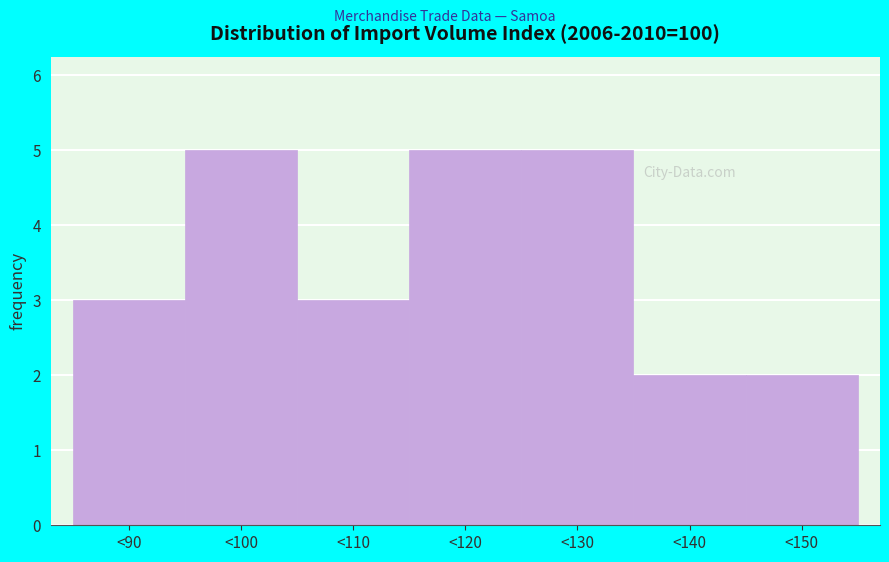

Reading right to left, extract all data points from this chart.

2	2	5	5	3	5	3